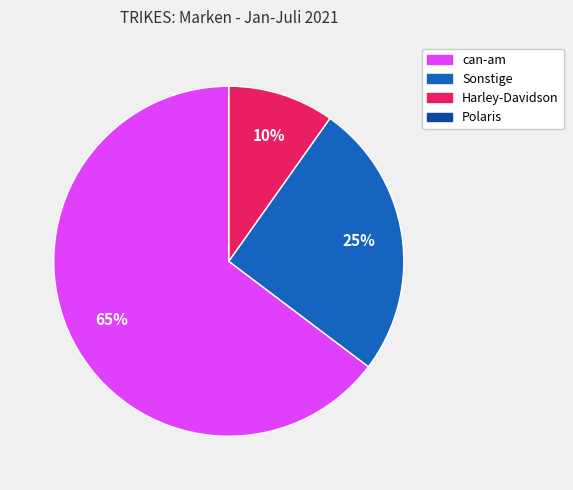

To the nearest percent, what portion does Sonstige represent?

25%